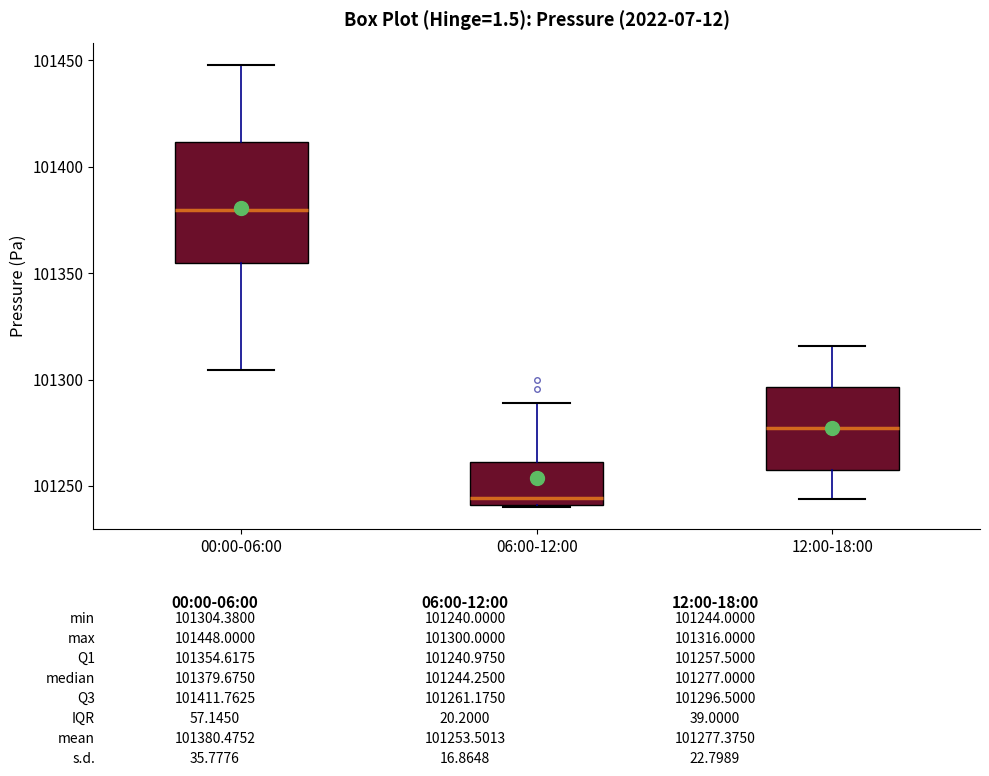

Where is the upper edge of the box for 06:00-12:00 on the y-axis? The values are not printed on the chart, so give them approximately, as read against the axis.

101260